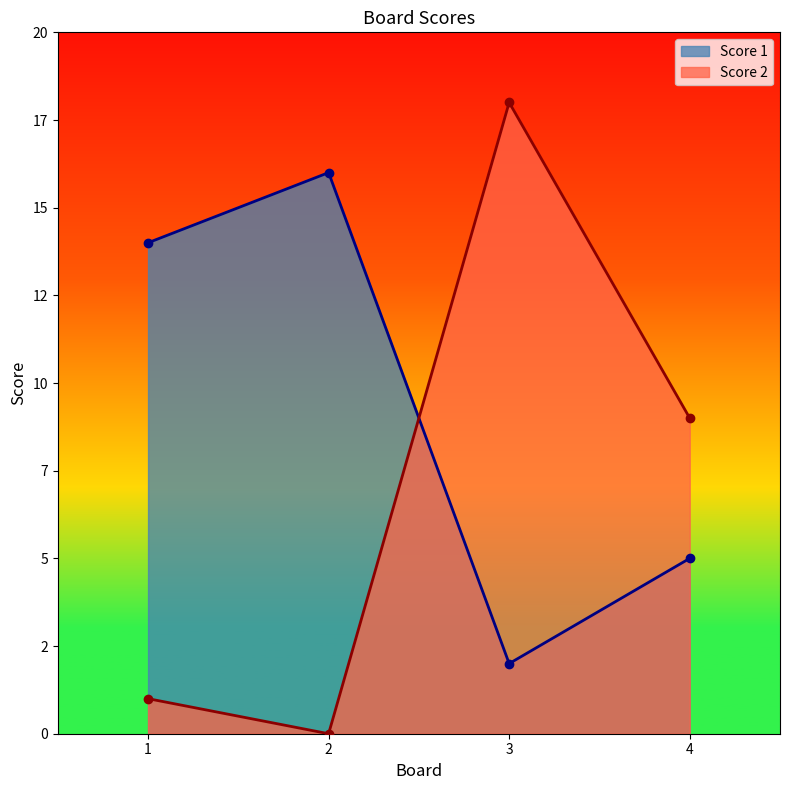

Reading right to left, extract all data points from this chart.

Score 1: 5	2	16	14
Score 2: 9	18	0	1